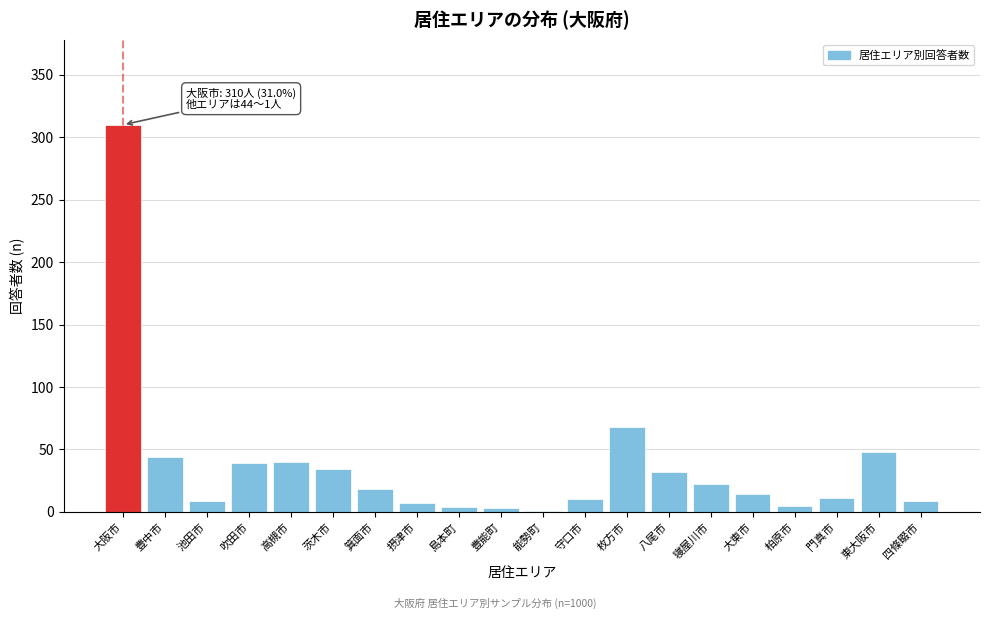

What is the sum of all values?

728